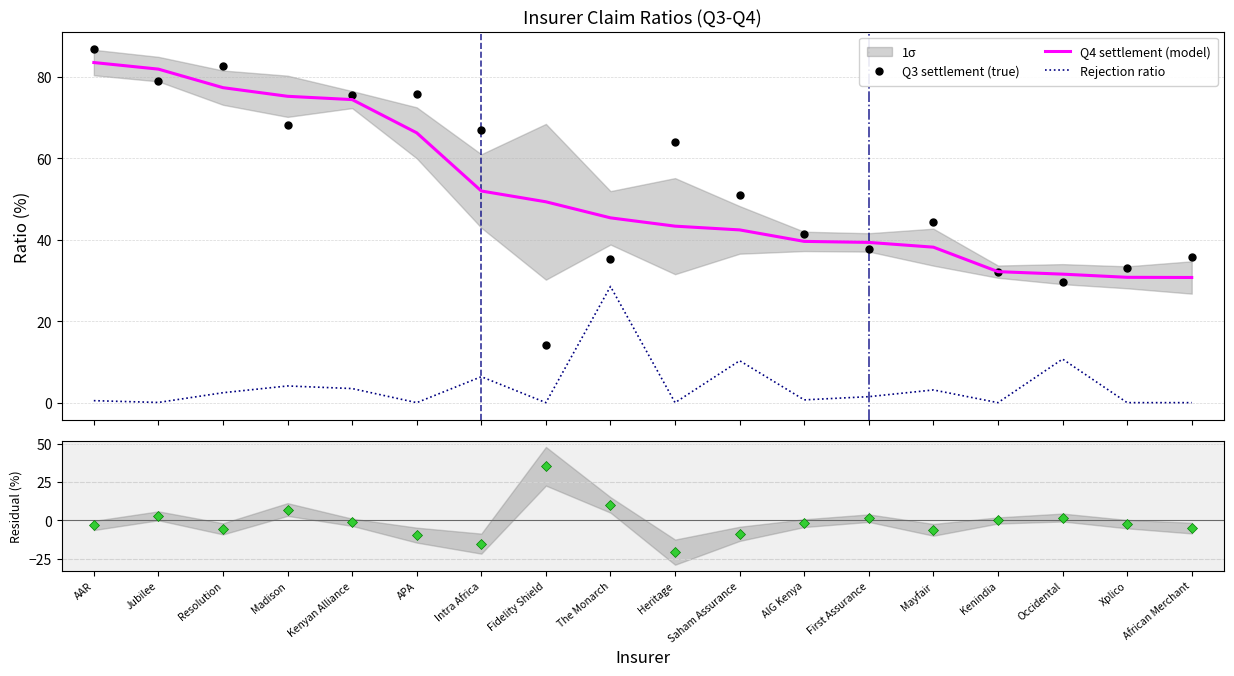

What is the difference between the highest and lowest values at Resolution?

88.2